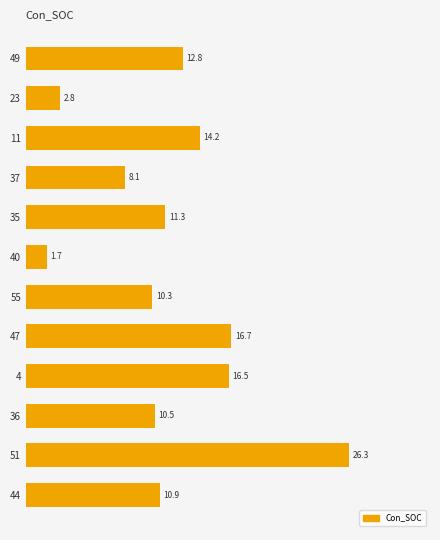

The chart shows a value of 12.8 at 49. True or false?

True